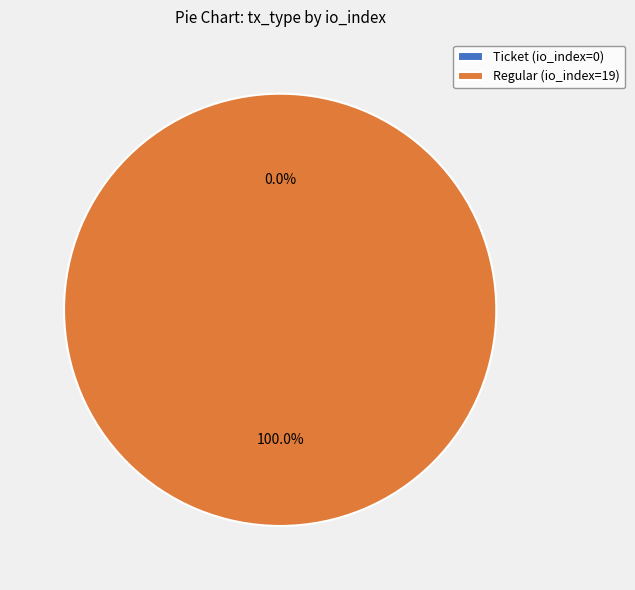

Count the number of slices in the pie.

2